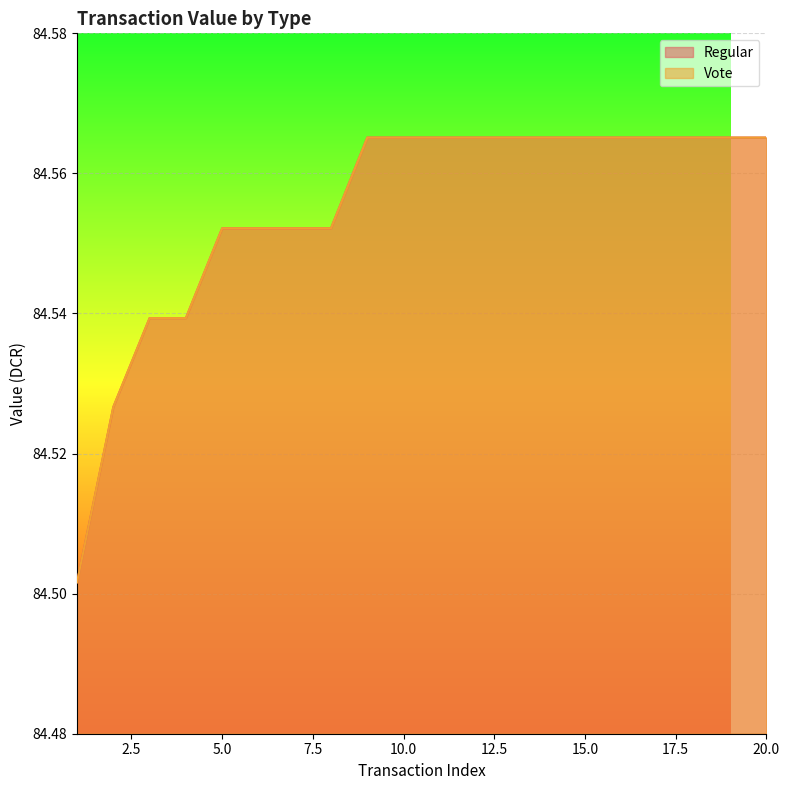

At which label is Vote closest to 84?

1